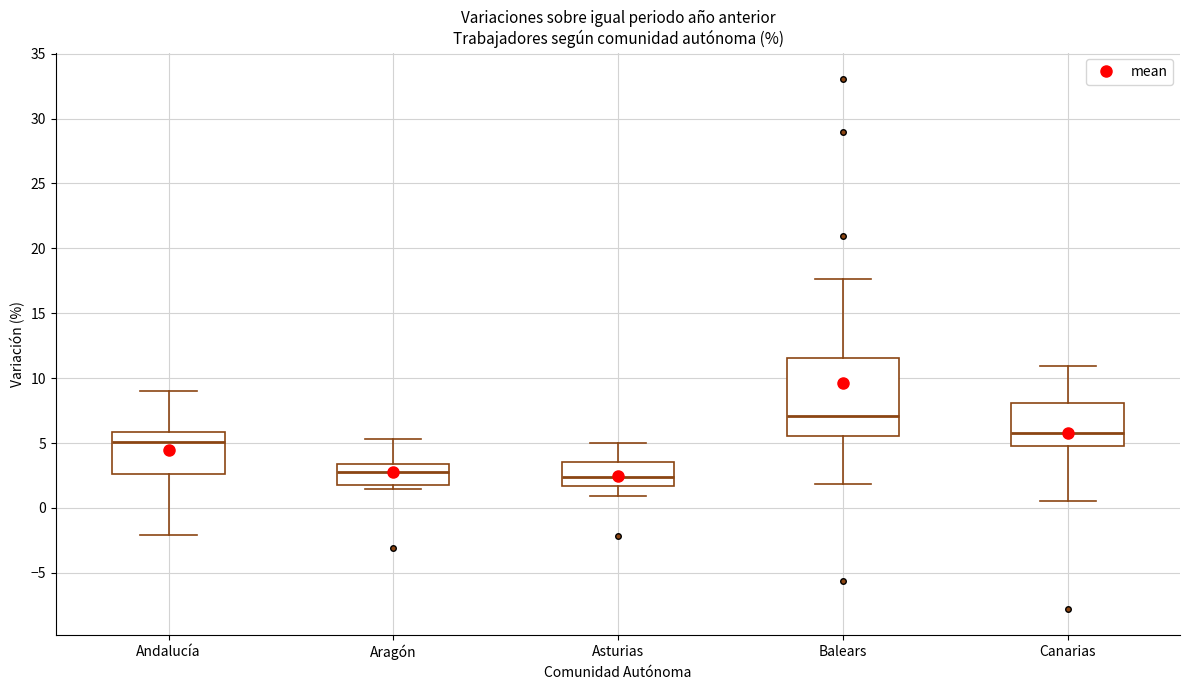

Where is the upper edge of the box for Andalucía on the y-axis? The values are not printed on the chart, so give them approximately, as read against the axis.

6.0